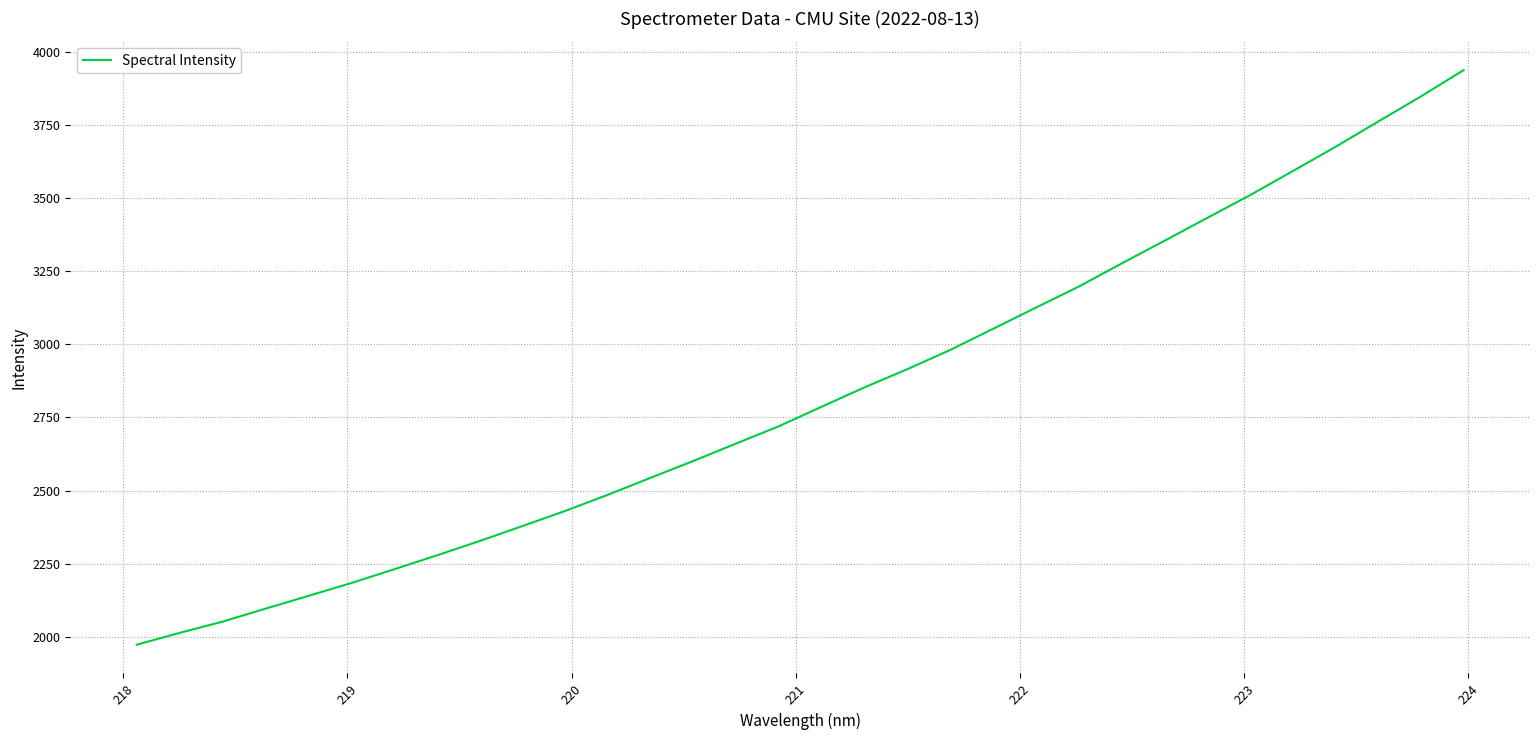

Does the chart display data point markers on the line(s)?

No